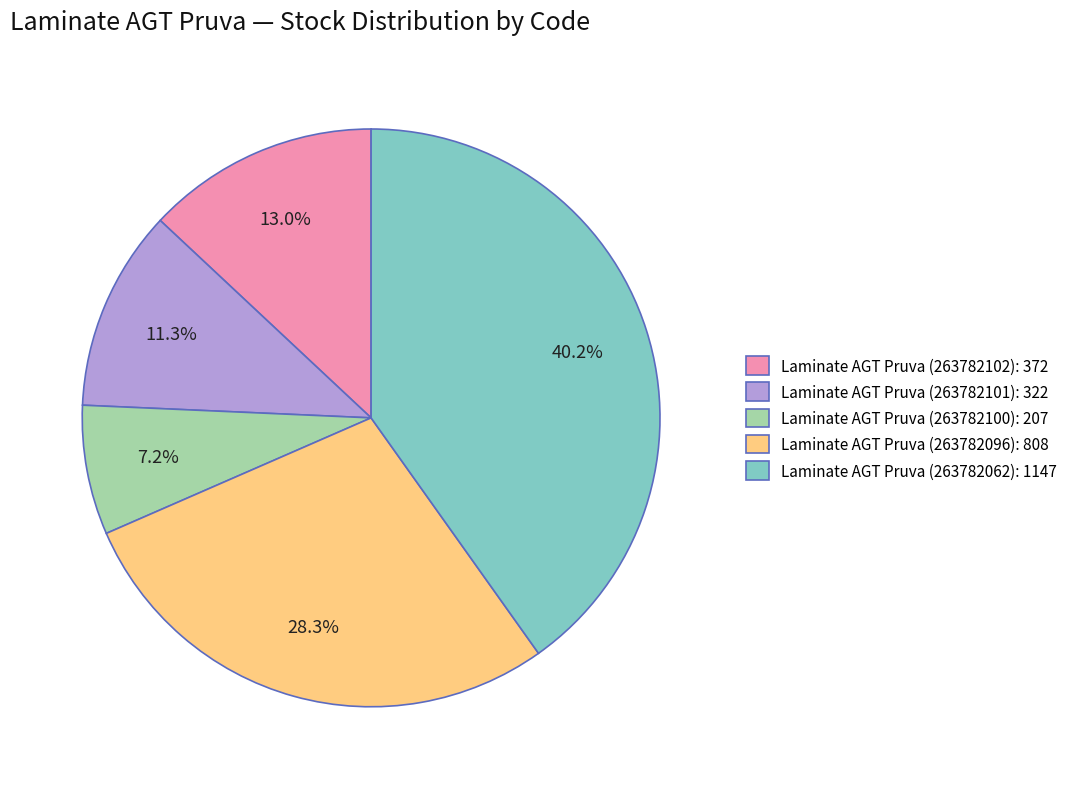

Is the sum of Laminate AGT Pruva (263782102): 372 and Laminate AGT Pruva (263782101): 322 greater than half?

No